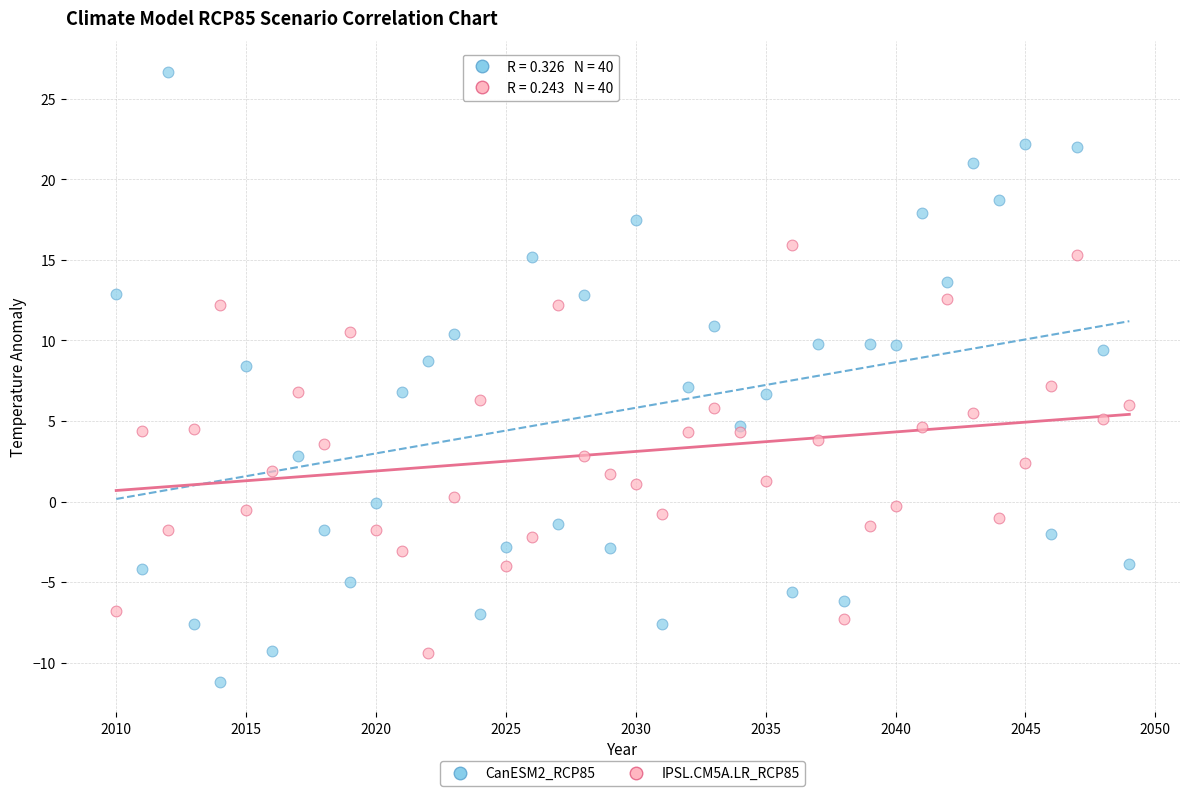

Which series has the largest Y range (max minus min)?

CanESM2_RCP85